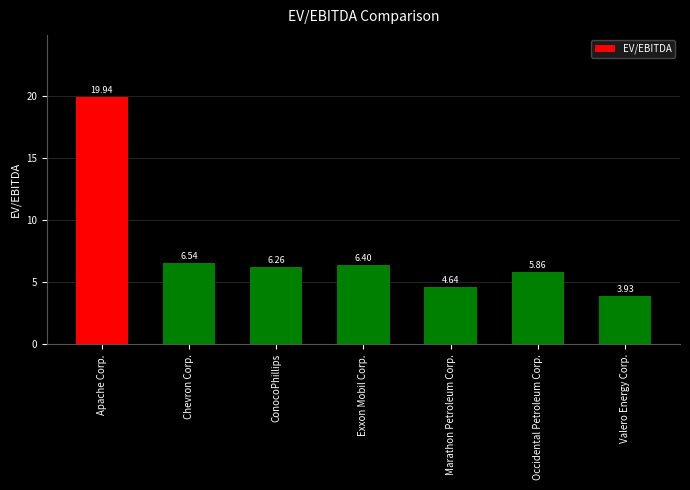

What is the difference between the values at Apache Corp. and Exxon Mobil Corp.?

13.5